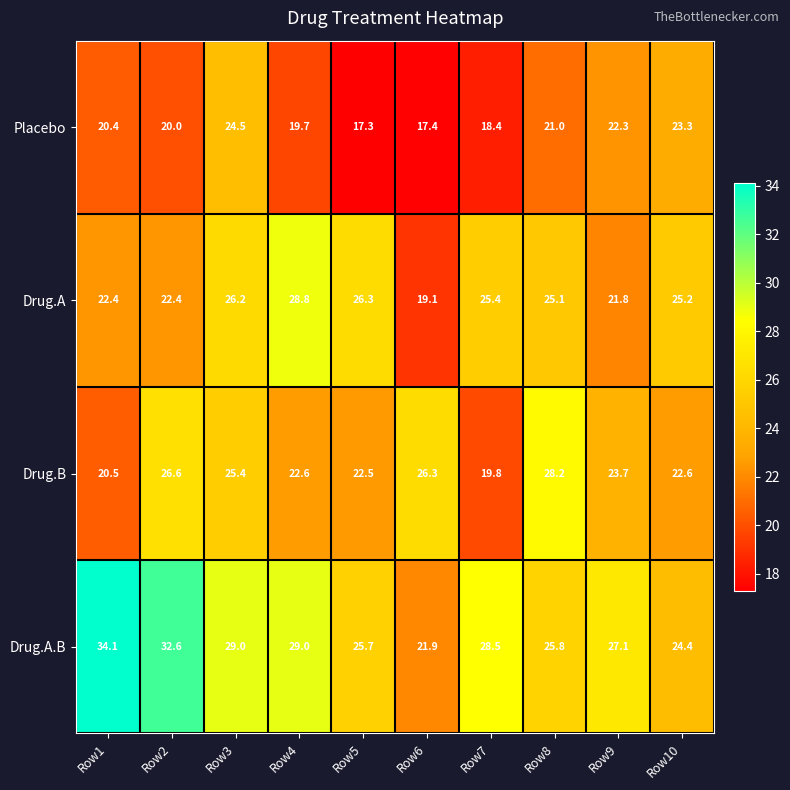

What is the greatest value displayed?

34.1